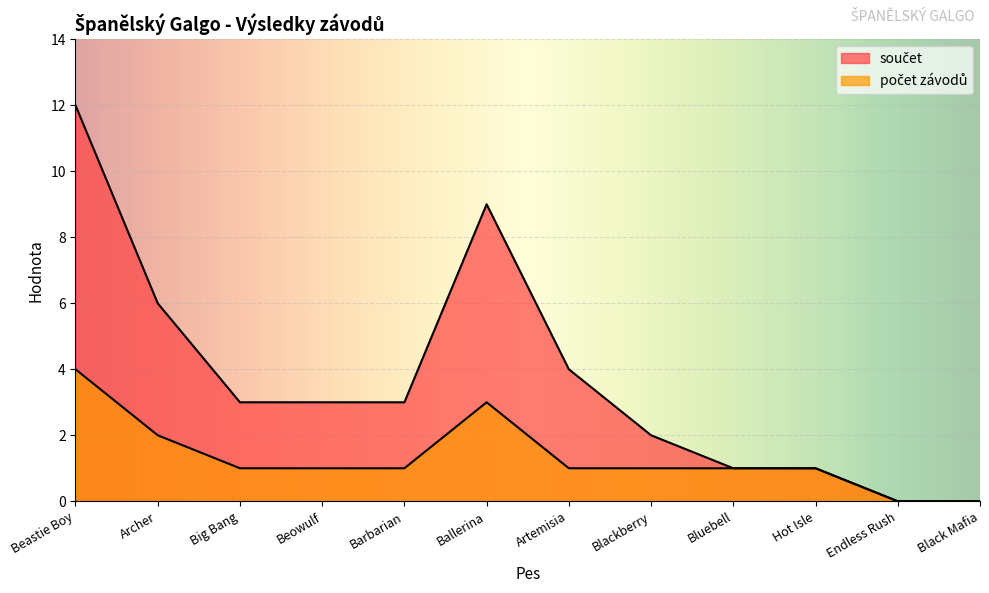

The počet závodů series shows 4 at Beastie Boy. True or false?

True